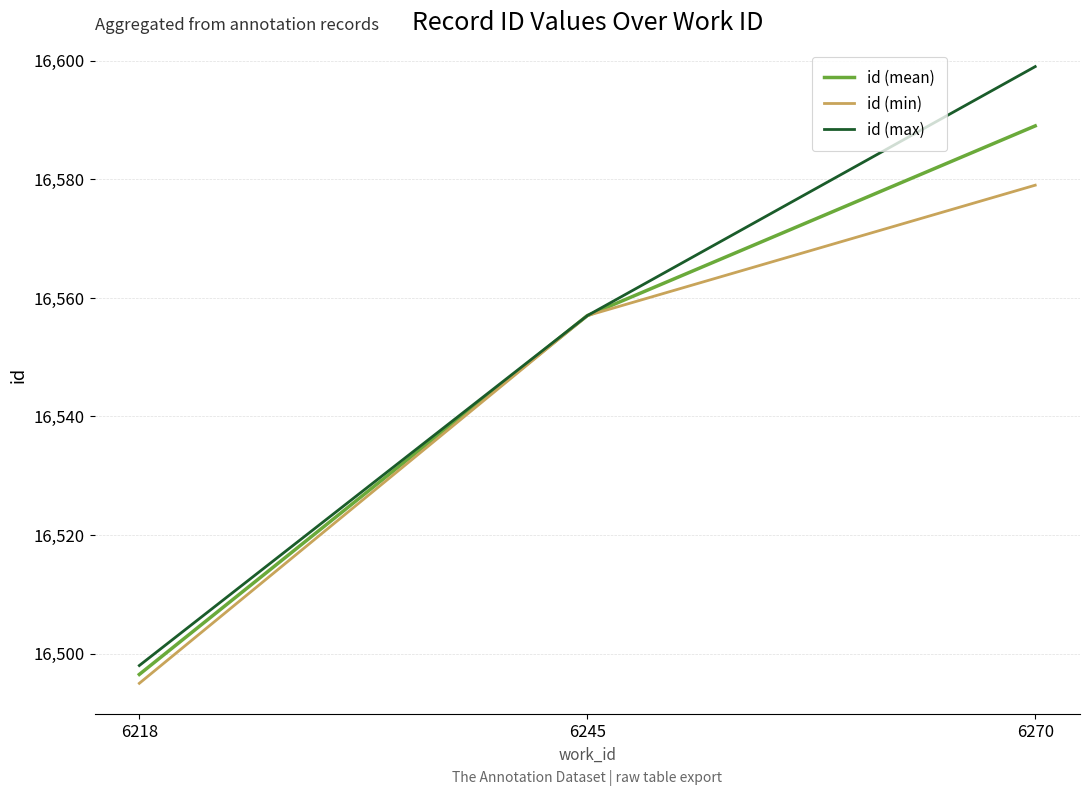

At which label is id (mean) closest to 16542?

6245